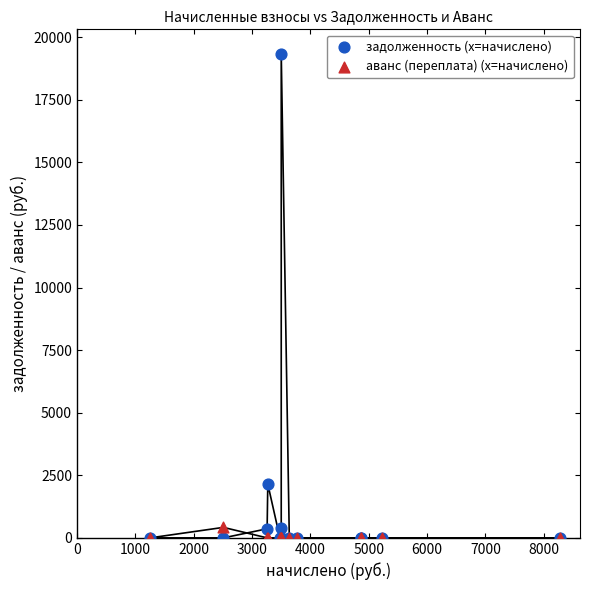

In the задолженность (x=начислено) series, what Y value is closest to 9674?

2150.8